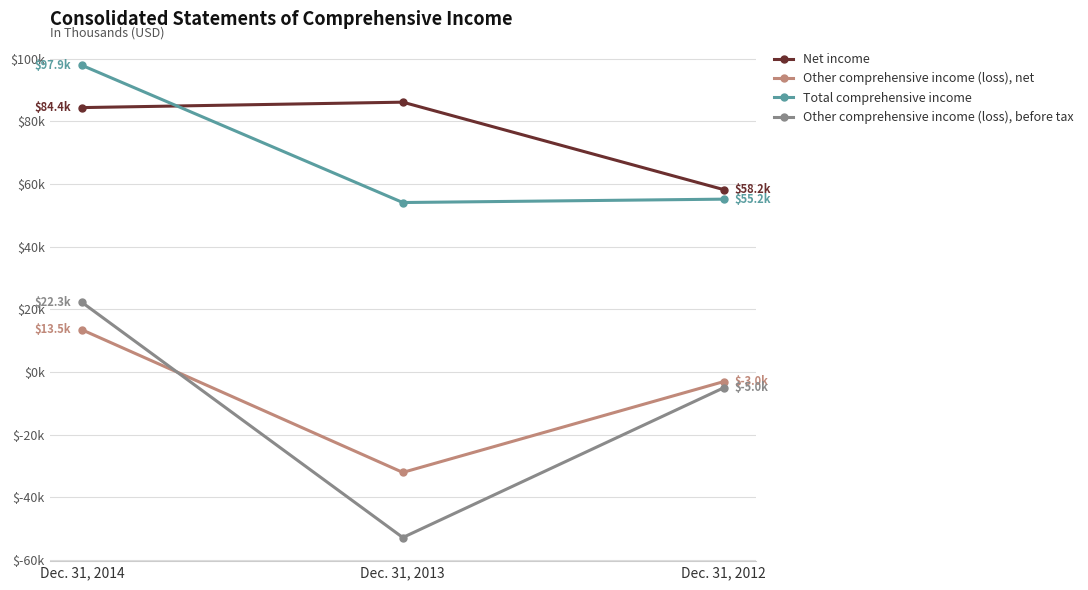

Rank the categories by Net income value from lowest to highest.

Dec. 31, 2012, Dec. 31, 2014, Dec. 31, 2013